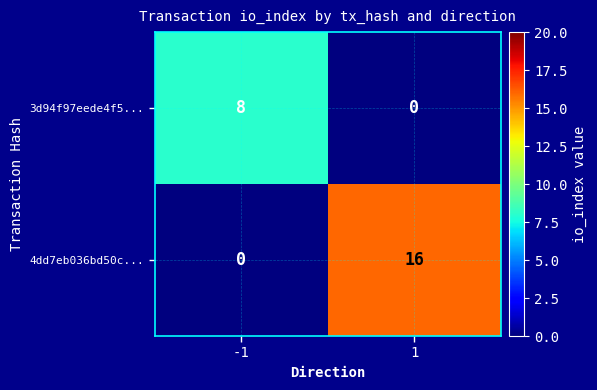

Rank the series at -1 from highest to lowest value.

3d94f97eede4f5..., 4dd7eb036bd50c...